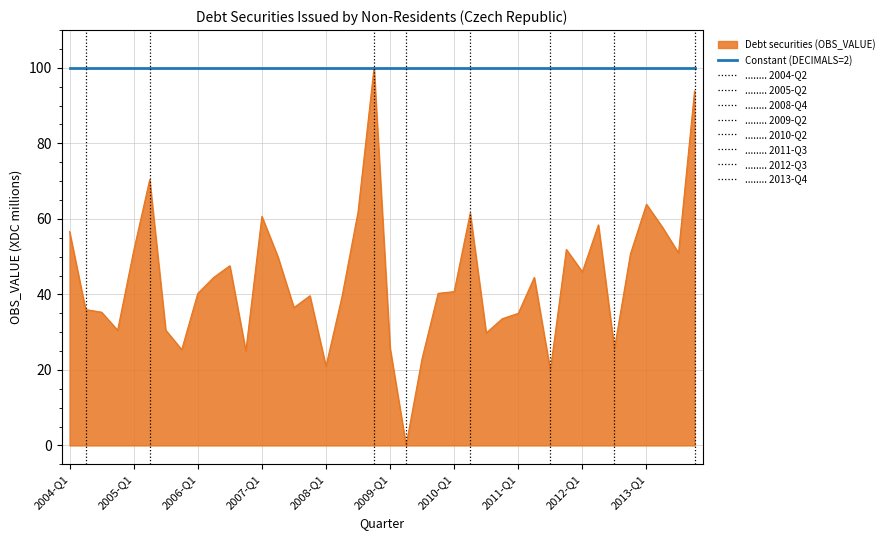

Which series has the largest total across all categories?

Constant (DECIMALS=2)